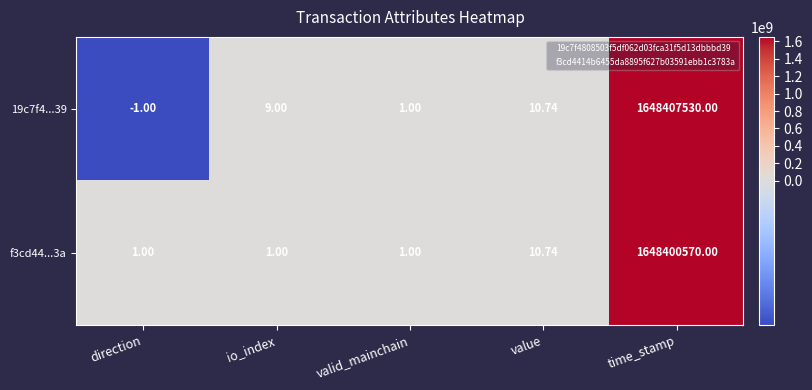

List the series in order of their peak value, highest first.

19c7f4...39, f3cd44...3a